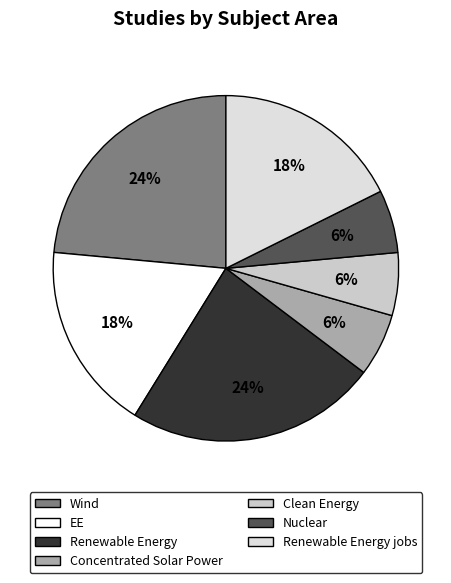

How many slices are in this pie chart?

7